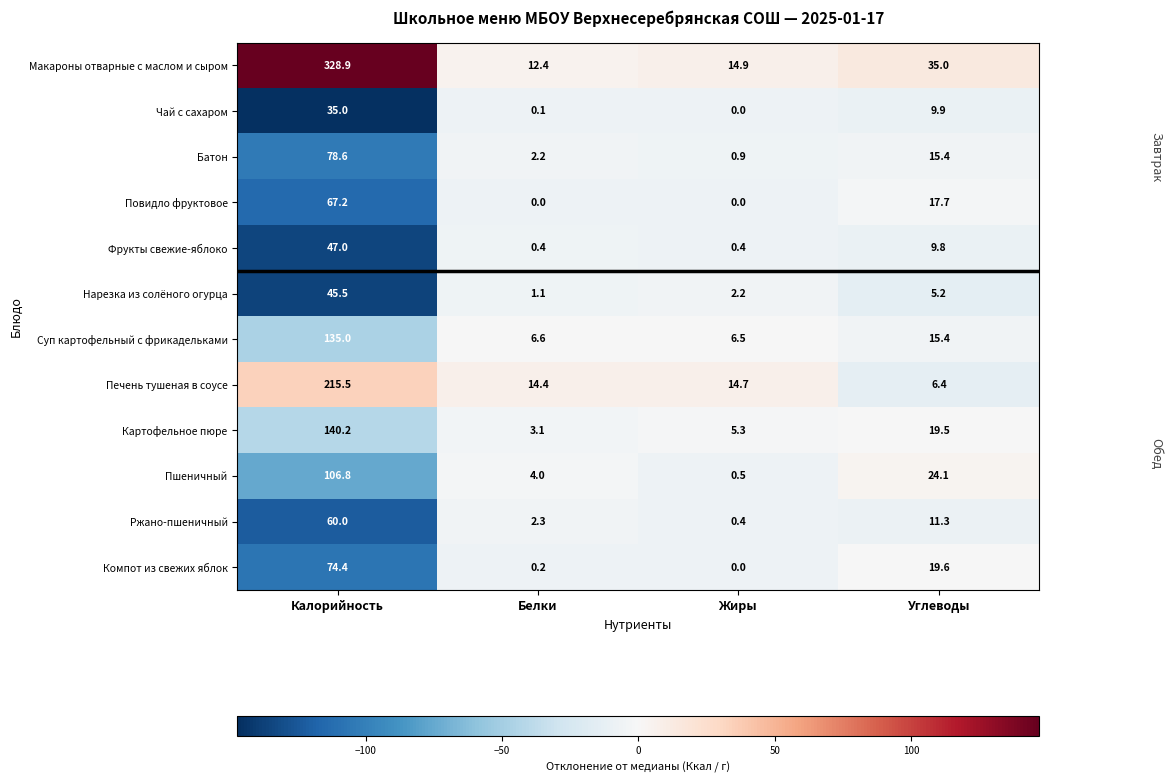

The value of Ржано-пшеничный at Белки is 2.3. True or false?

True